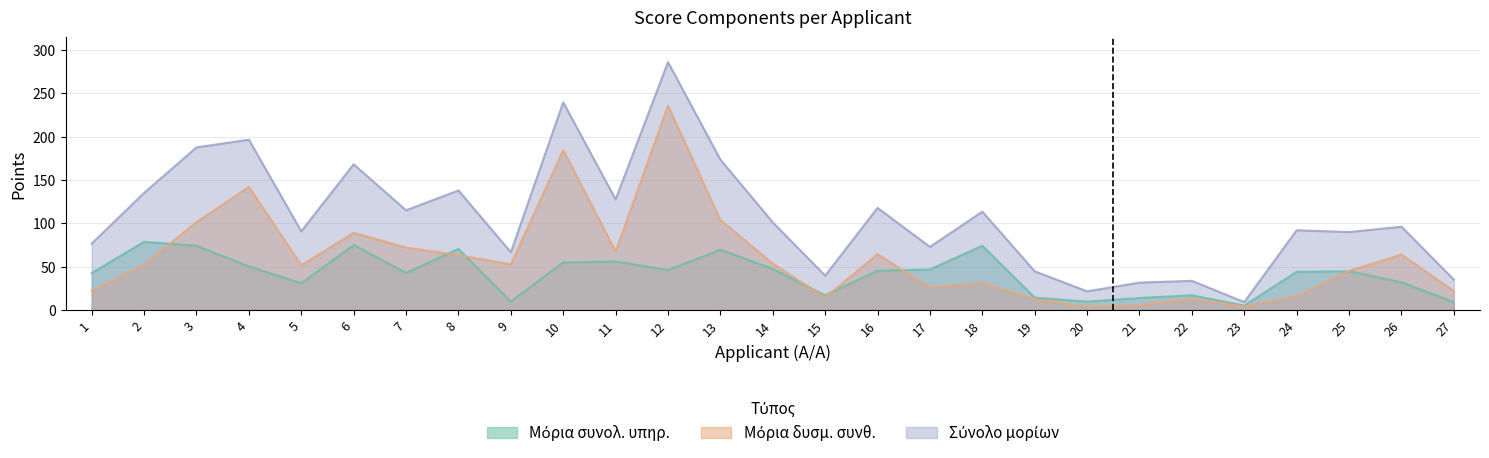

What is the highest value of the Μόρια δυσμ. συνθ. series?

235.6